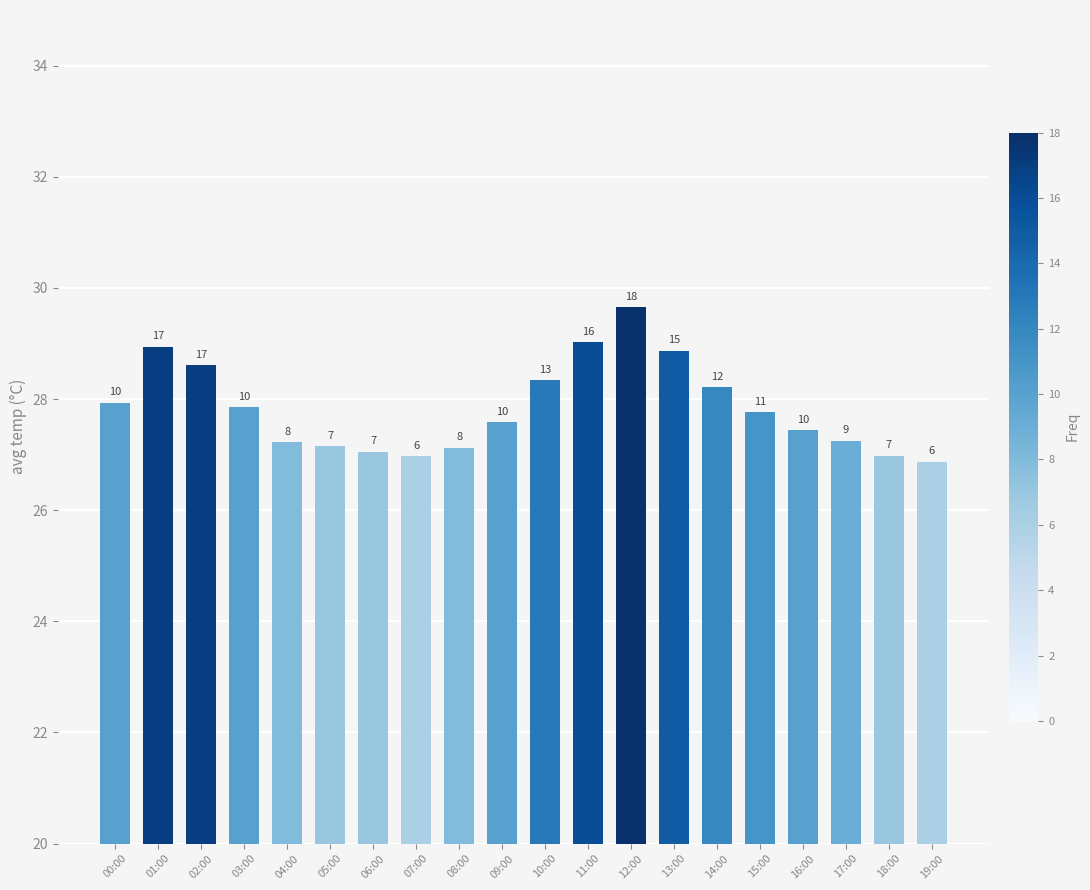

Reading left to right, transcribe all the data shown in this chart.

00:00=27.9	01:00=28.9	02:00=28.6	03:00=27.9	04:00=27.2	05:00=27.1	06:00=27.1	07:00=27.0	08:00=27.1	09:00=27.6	10:00=28.3	11:00=29.0	12:00=29.6	13:00=28.9	14:00=28.2	15:00=27.8	16:00=27.4	17:00=27.2	18:00=27.0	19:00=26.9